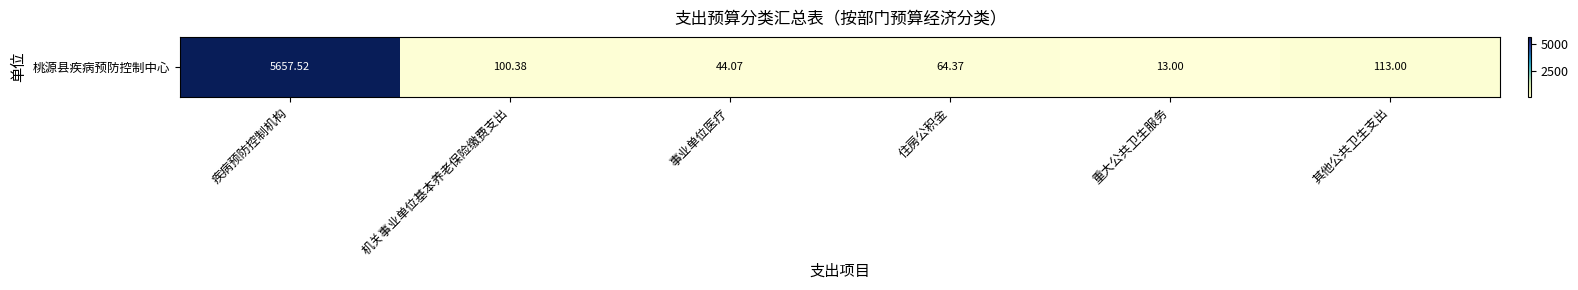

Rank the categories by value from lowest to highest.

重大公共卫生服务, 事业单位医疗, 住房公积金, 机关事业单位基本养老保险缴费支出, 其他公共卫生支出, 疾病预防控制机构